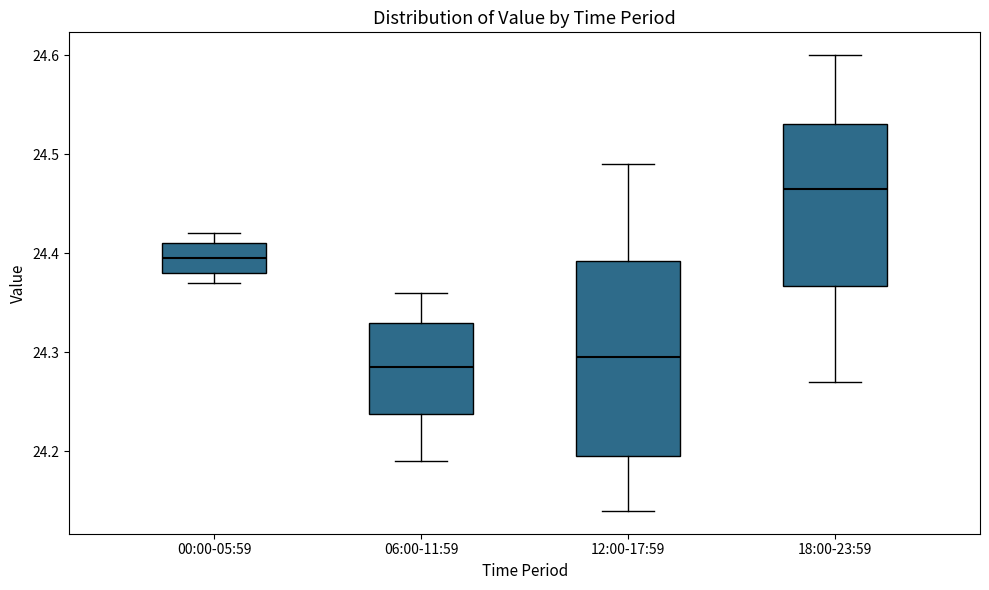

Reading left to right, read every box against the y-axis: the position of its median line, the range the box covers, and the ends of its whiskers. The values are not printed on the chart, so give them approximately, as read against the axis.

00:00-05:59: median 24.40, box 24.38 to 24.41, whiskers 24.37 to 24.42
06:00-11:59: median 24.29, box 24.24 to 24.33, whiskers 24.19 to 24.36
12:00-17:59: median 24.30, box 24.20 to 24.39, whiskers 24.14 to 24.49
18:00-23:59: median 24.47, box 24.37 to 24.53, whiskers 24.27 to 24.60